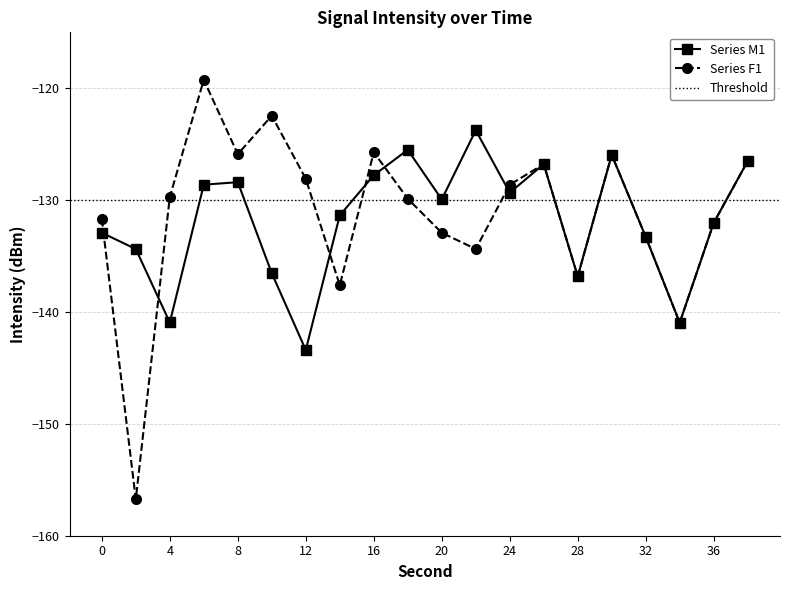

Count the number of values greater than -129.

8